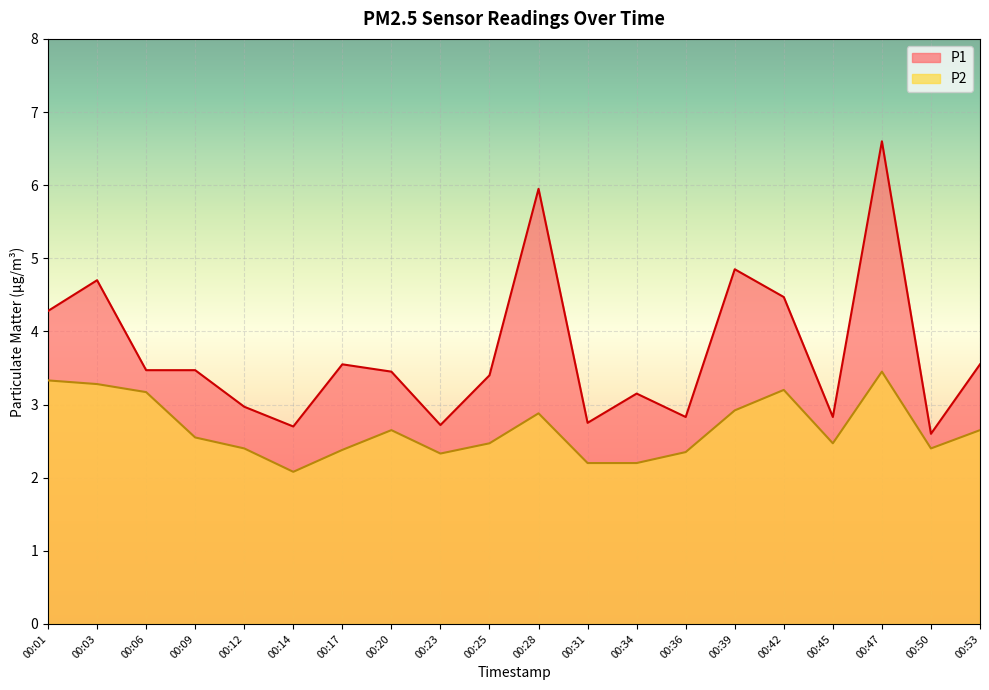

Reading left to right, list all the values displayed in this chart.

P1: 00:01=4.3	00:03=4.7	00:06=3.5	00:09=3.5	00:12=3.0	00:14=2.7	00:17=3.5	00:20=3.5	00:23=2.7	00:25=3.4	00:28=6.0	00:31=2.8	00:34=3.1	00:36=2.8	00:39=4.8	00:42=4.5	00:45=2.8	00:47=6.6	00:50=2.6	00:53=3.5
P2: 00:01=3.3	00:03=3.3	00:06=3.2	00:09=2.5	00:12=2.4	00:14=2.1	00:17=2.4	00:20=2.6	00:23=2.3	00:25=2.5	00:28=2.9	00:31=2.2	00:34=2.2	00:36=2.4	00:39=2.9	00:42=3.2	00:45=2.5	00:47=3.5	00:50=2.4	00:53=2.6